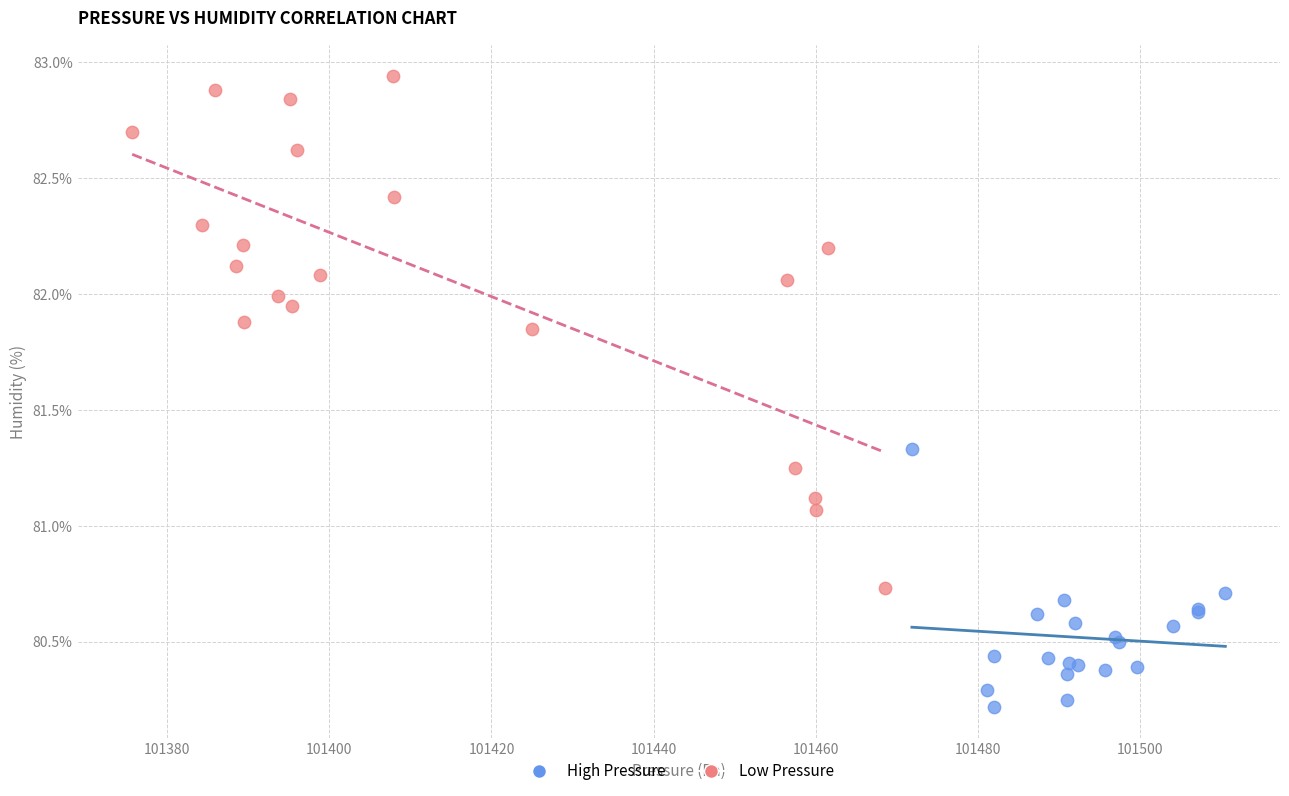

Which series contains the lowest Y value?

High Pressure